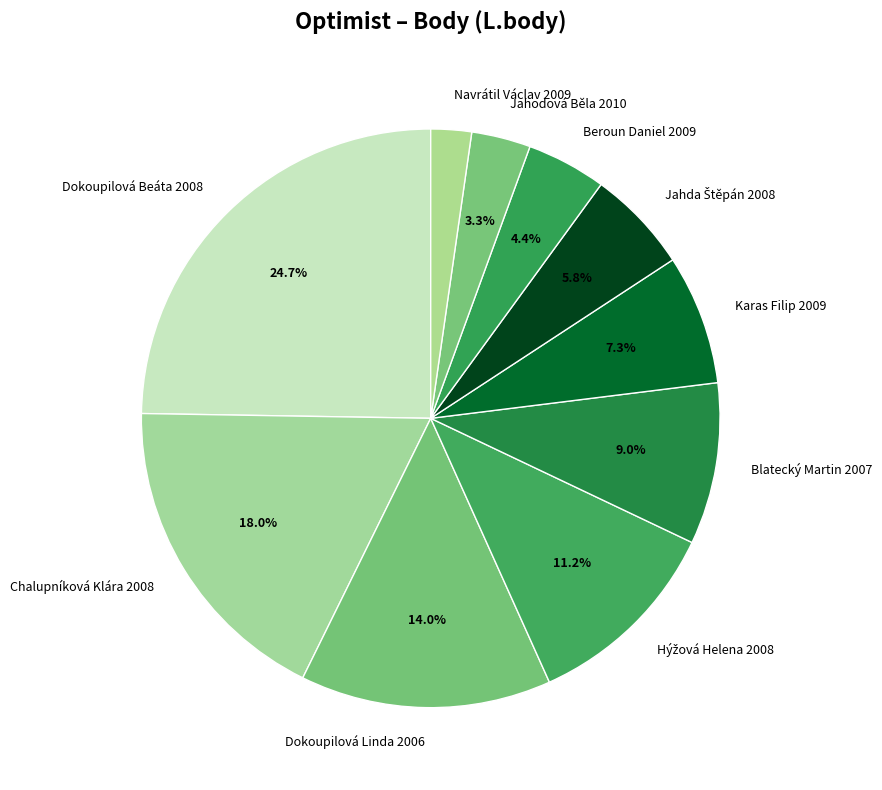

Do Navrátil Václav 2009 and Jahodová Běla 2010 together represent more than half of the pie?

No